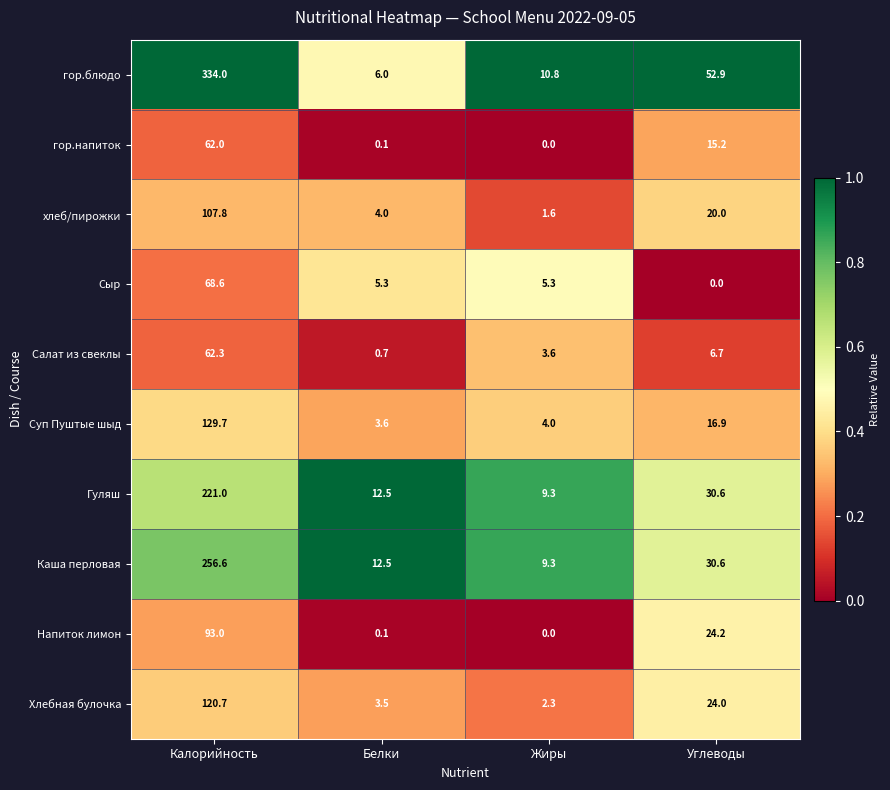

How many categories are shown in the chart?

4